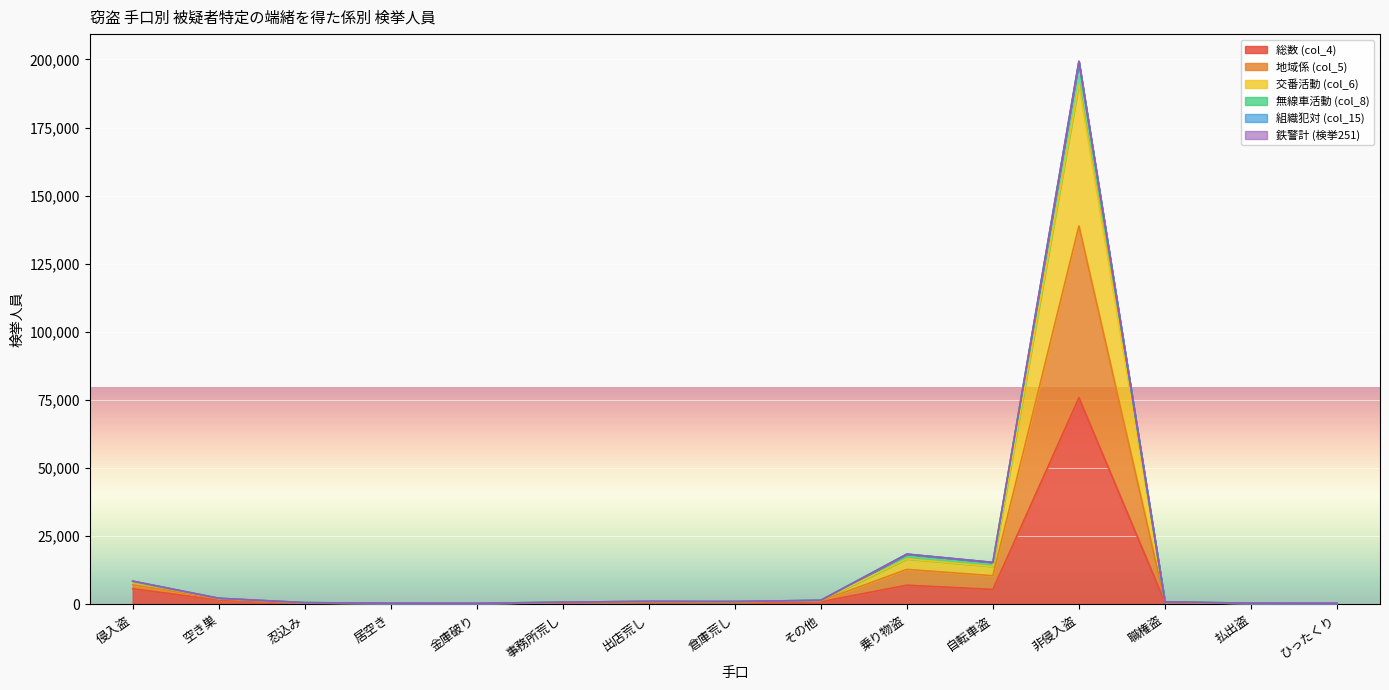

At which category does 鉄警計 (検挙251) reach its first local peak?

出店荒し